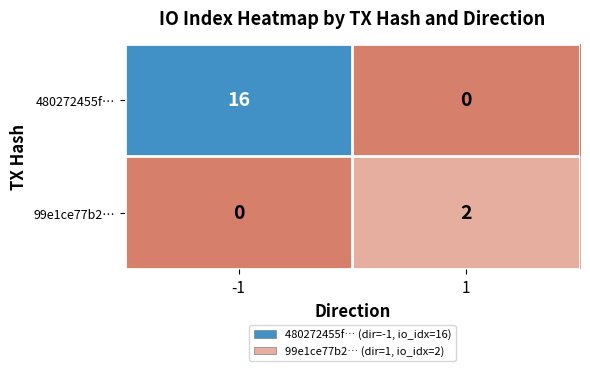

What is the total value across all series at 1?

2